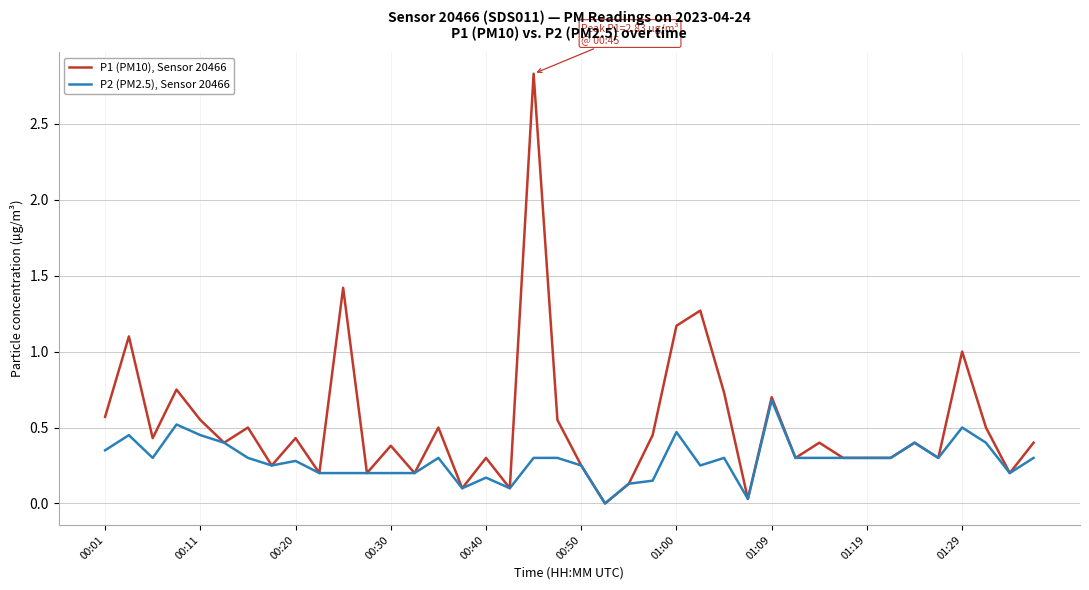

What is the maximum value for P1 (PM10), Sensor 20466?

2.8